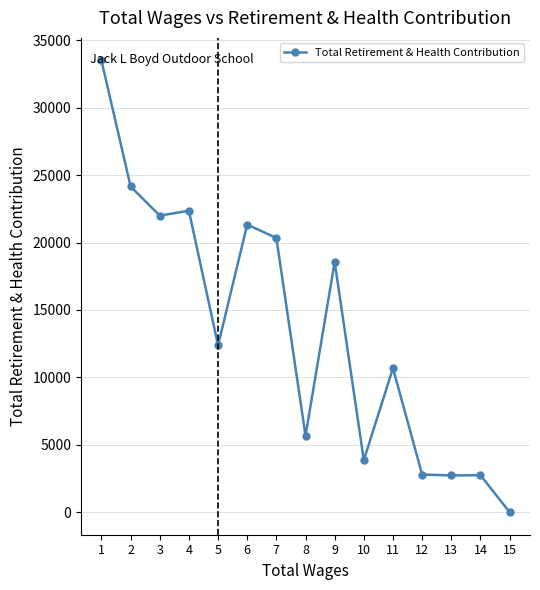

Where is the data nearest to the value 16757?

9